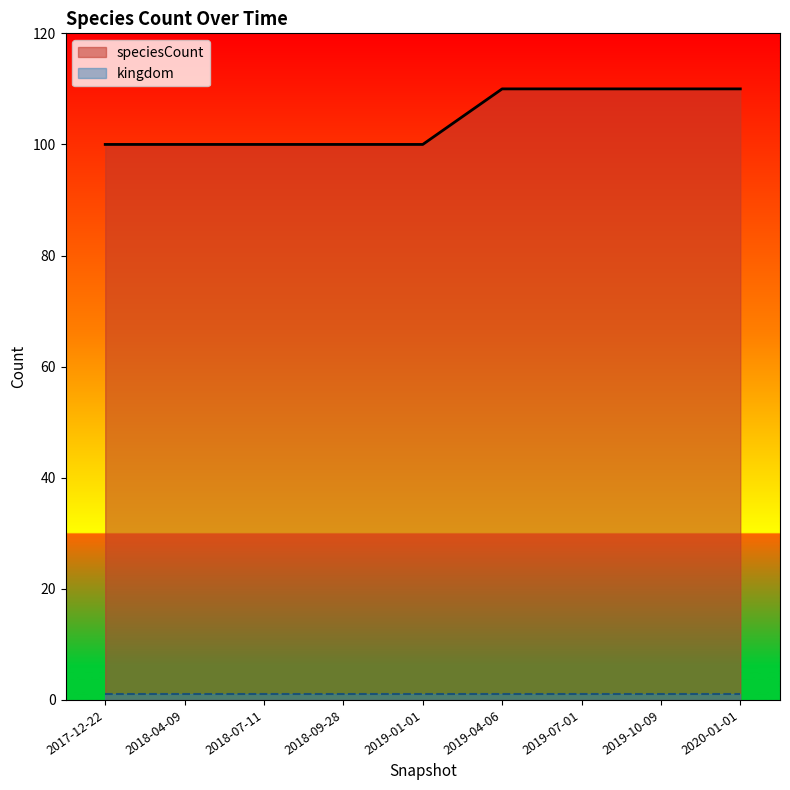

List the labels in order of value, largest first.

2019-04-06, 2019-07-01, 2019-10-09, 2020-01-01, 2017-12-22, 2018-04-09, 2018-07-11, 2018-09-28, 2019-01-01